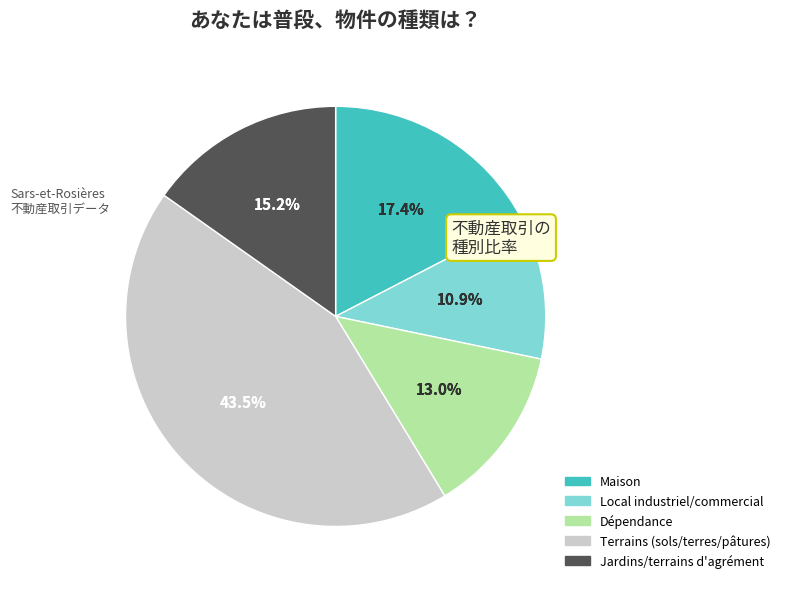

Which category has the biggest portion of the pie?

terrains (sols/terres/pâtures)